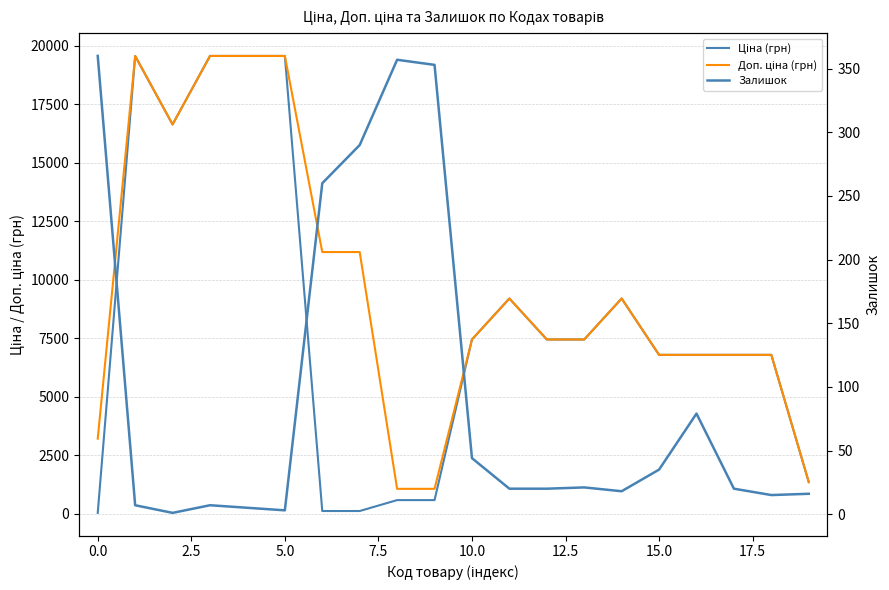

How many data points in Залишок are less than 20?

8